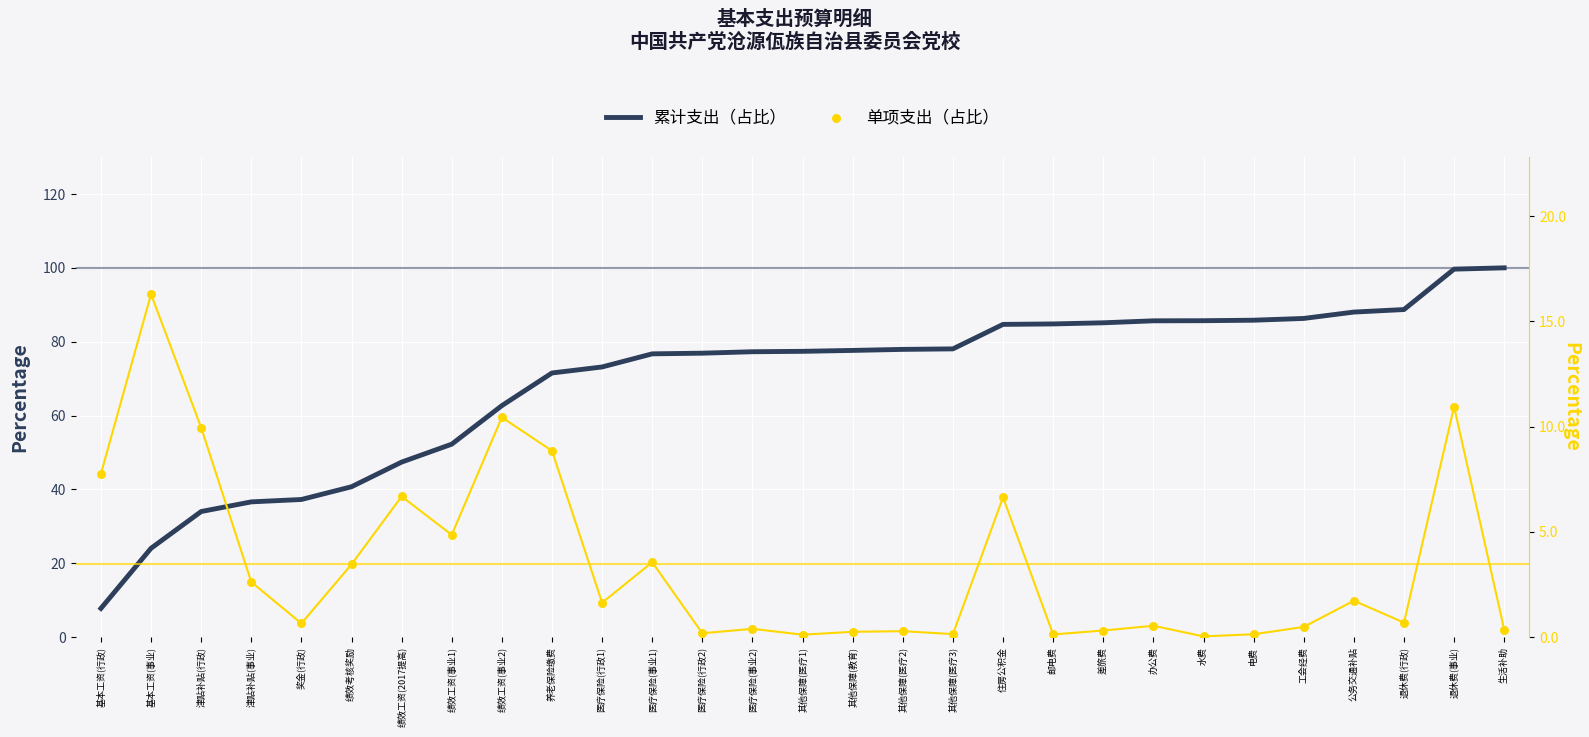

What are all the series names shown in the legend?

累计支出（占比）, 单项支出（占比）